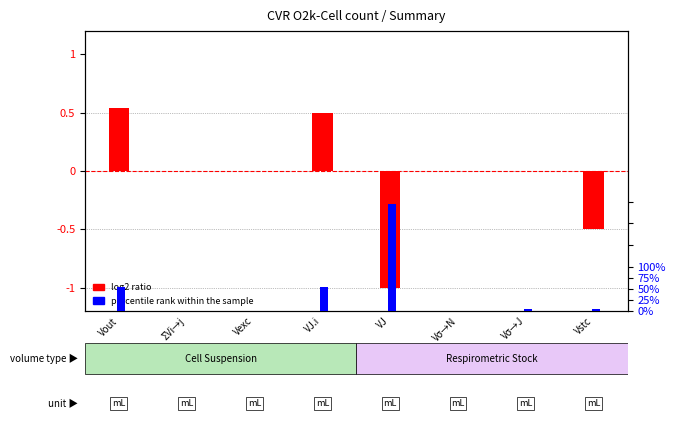

Which category has the lowest value in the log2 ratio series?

VJ